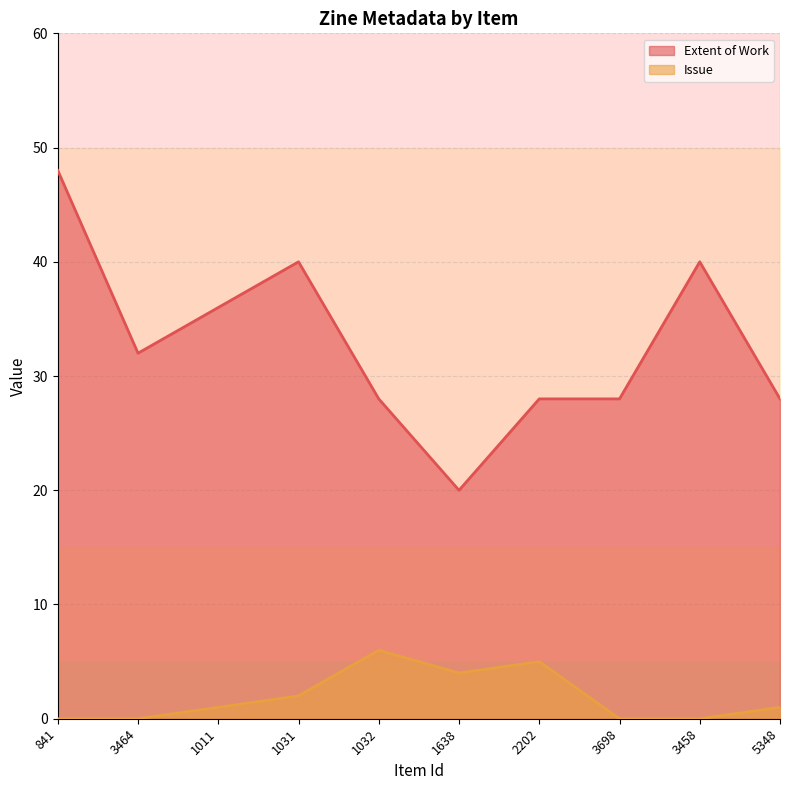

What position from the right is 3698?

3